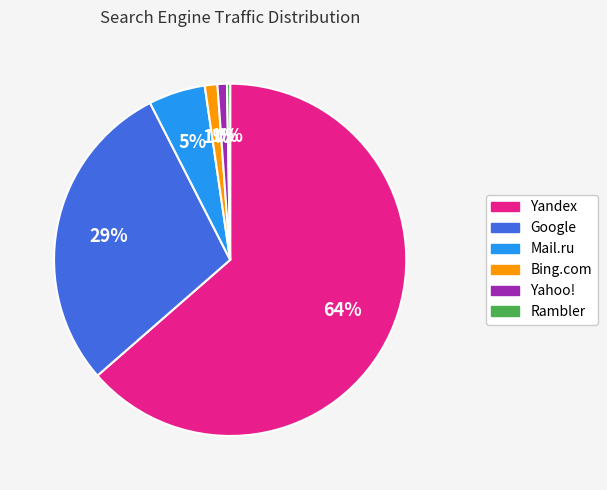

Which slice is the smallest?

Rambler